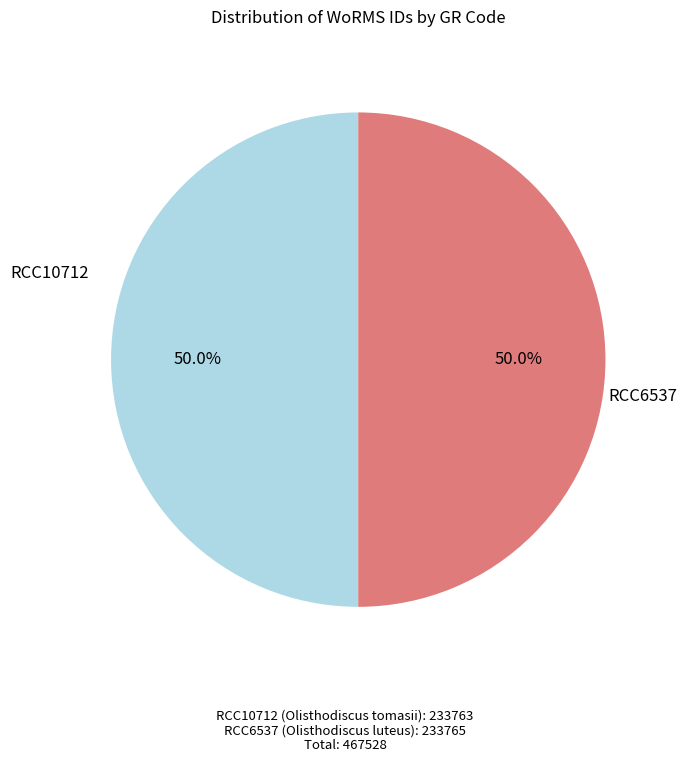

How many slices are in this pie chart?

2